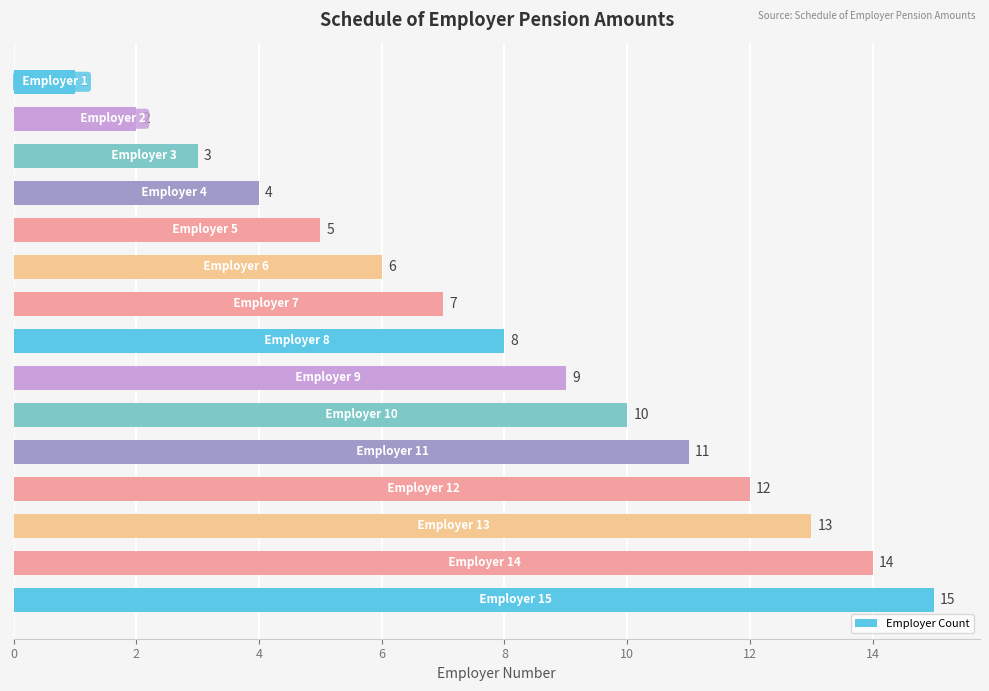

What is the value of the 6th bar from the top?

6